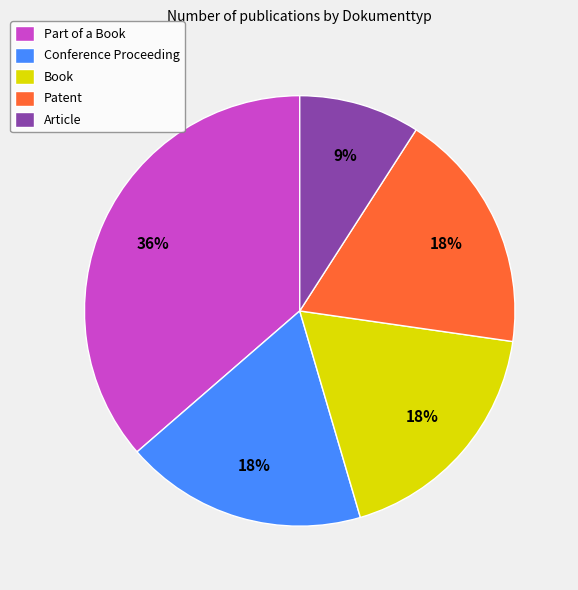

To the nearest percent, what is the combined percentage of Book and Article?

27%